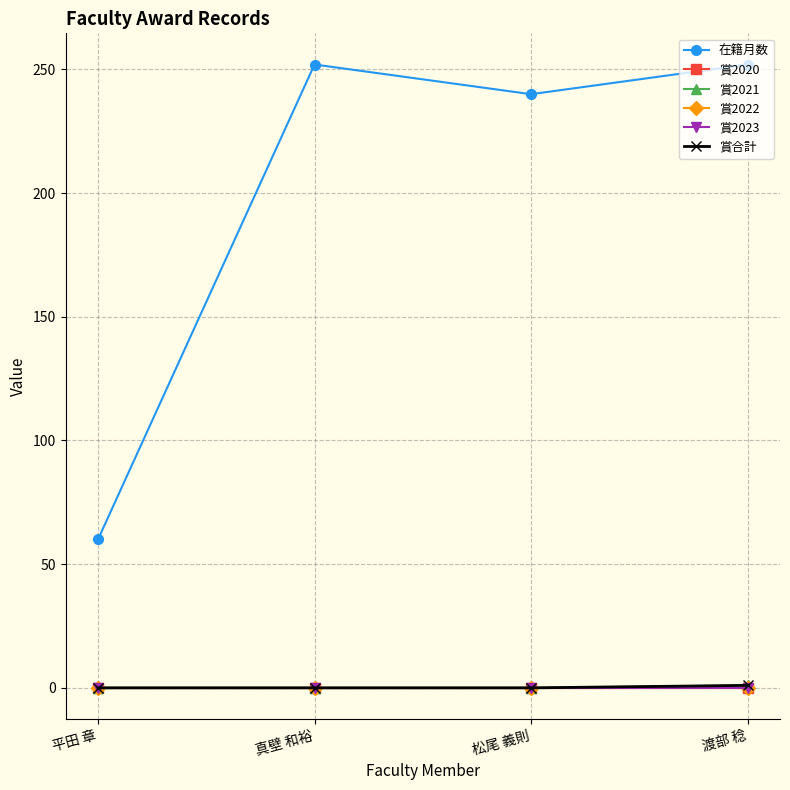

At which label does 賞2020 reach its minimum?

平田 章